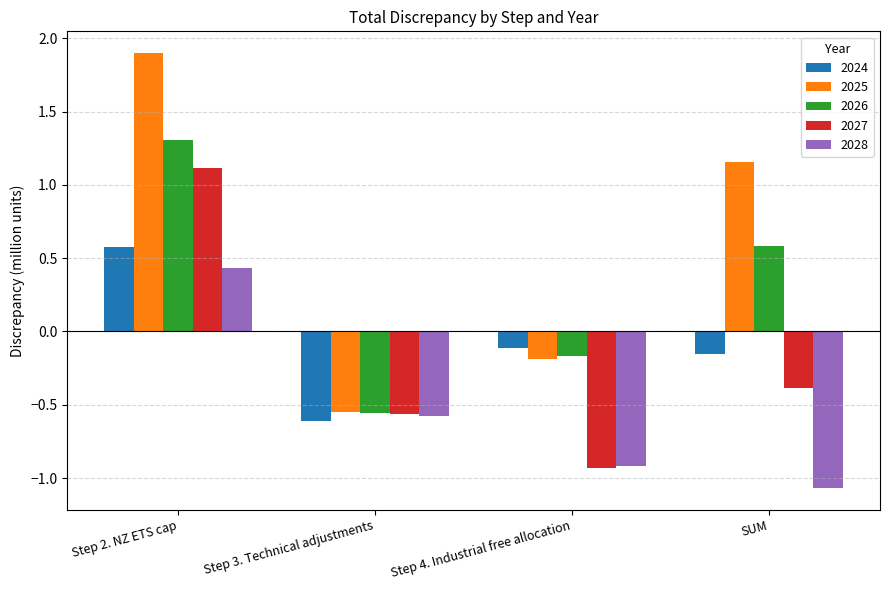

At how many categories does at least one series exceed 1?

2